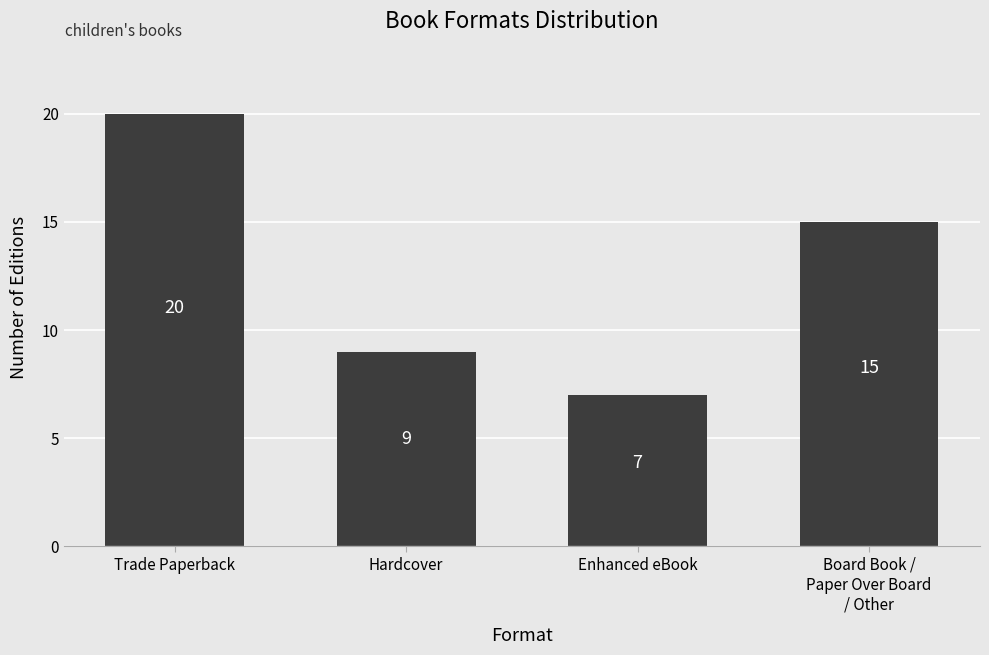

The value at Enhanced eBook is 2. True or false?

False